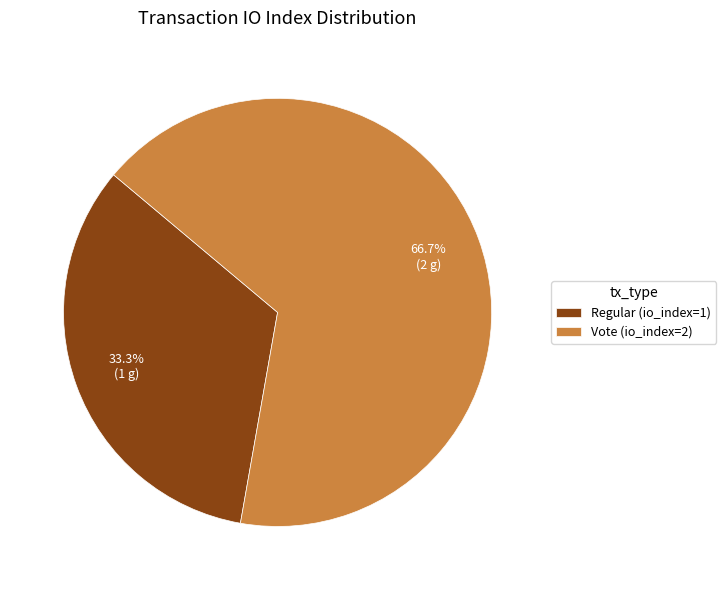

Count the number of slices in the pie.

2